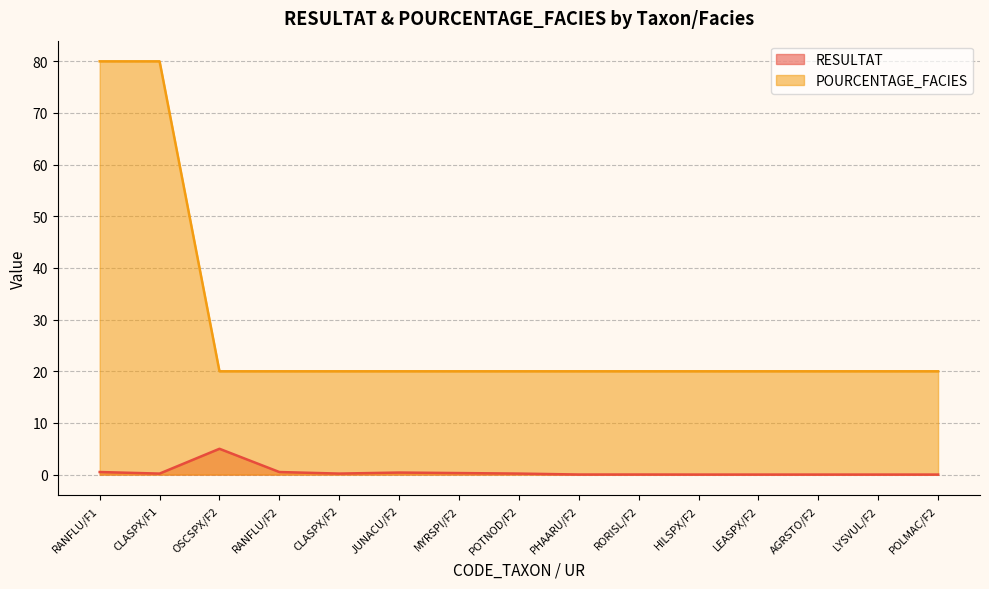

What value does the POURCENTAGE_FACIES series have at HILSPX/F2?

20.0